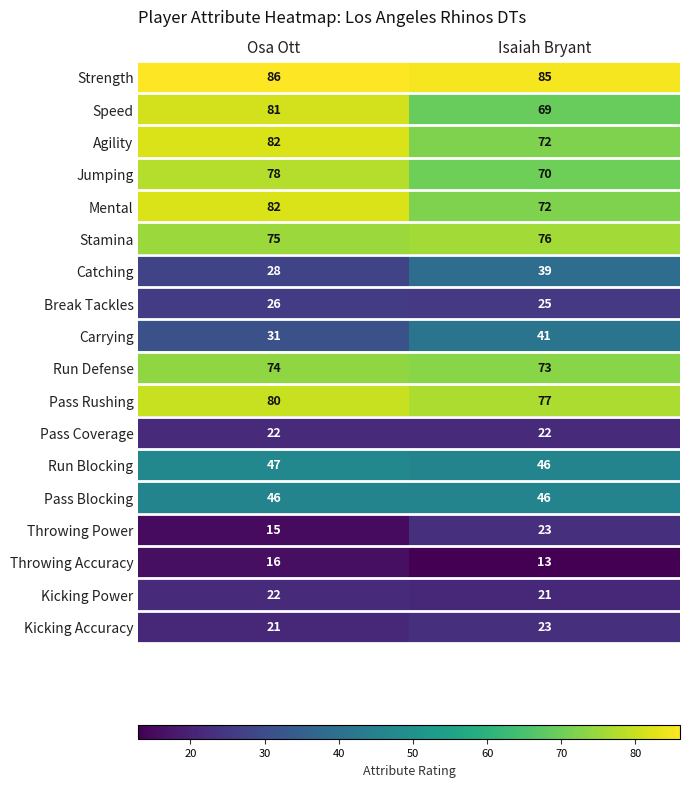

What value does the Break Tackles series have at Osa Ott?

26